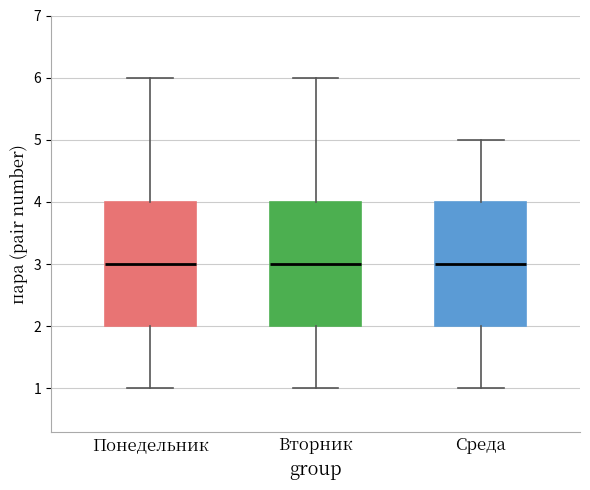

Reading left to right, read every box against the y-axis: the position of its median line, the range the box covers, and the ends of its whiskers. The values are not printed on the chart, so give them approximately, as read against the axis.

Понедельник: median 3, box 2 to 4, whiskers 1 to 6
Вторник: median 3, box 2 to 4, whiskers 1 to 6
Среда: median 3, box 2 to 4, whiskers 1 to 5